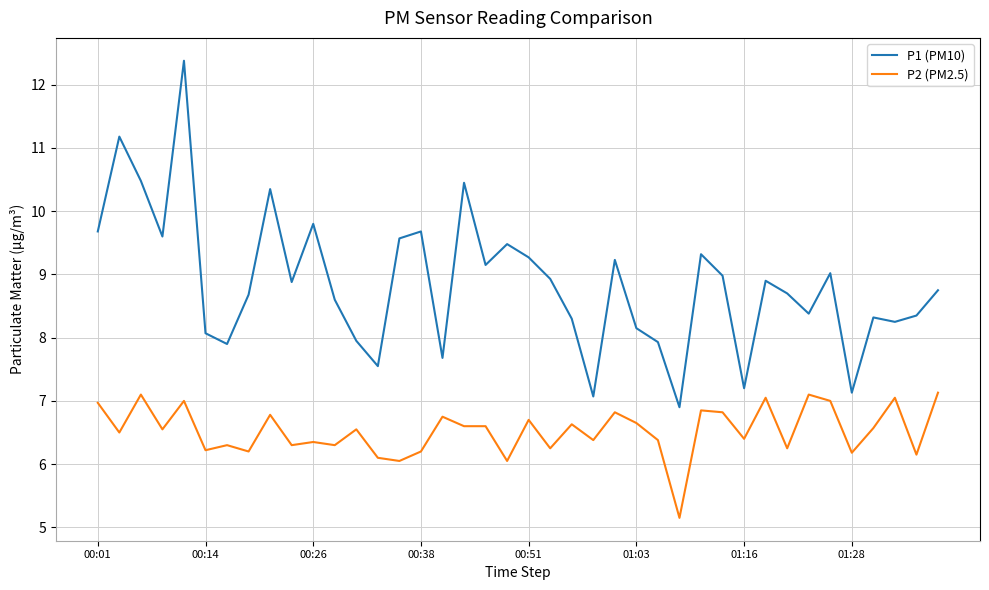

In P1 (PM10), how many points are higher than both neighbors (excluding endpoints)?

12